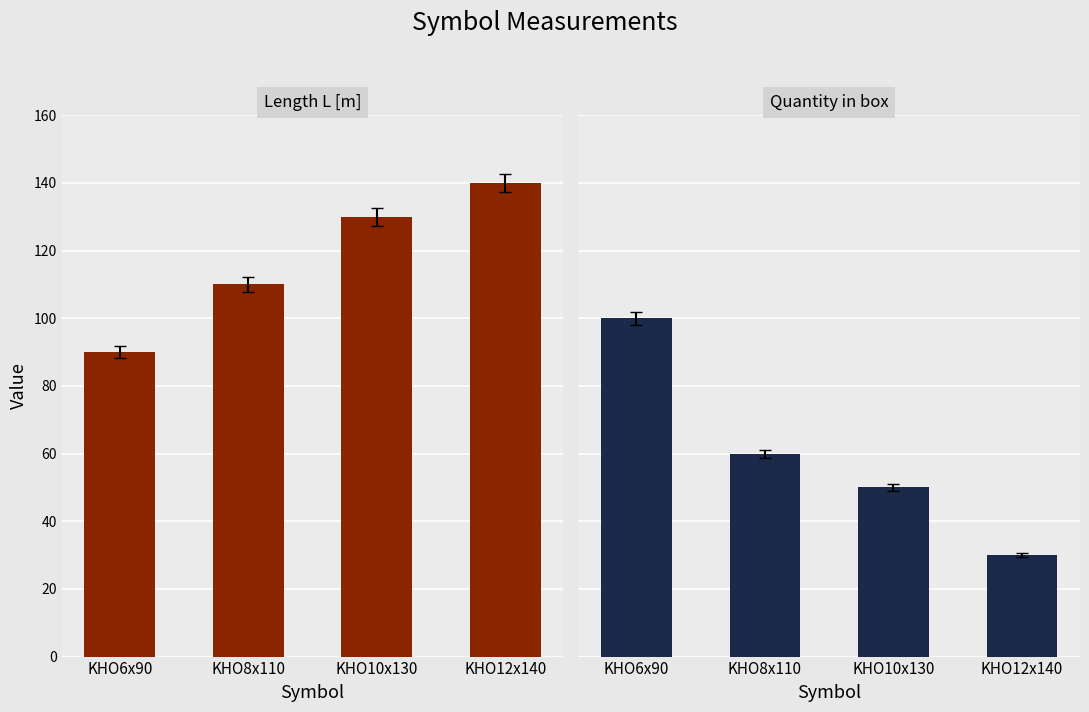

What are all the series names shown in the legend?

Length L [m], Quantity in box